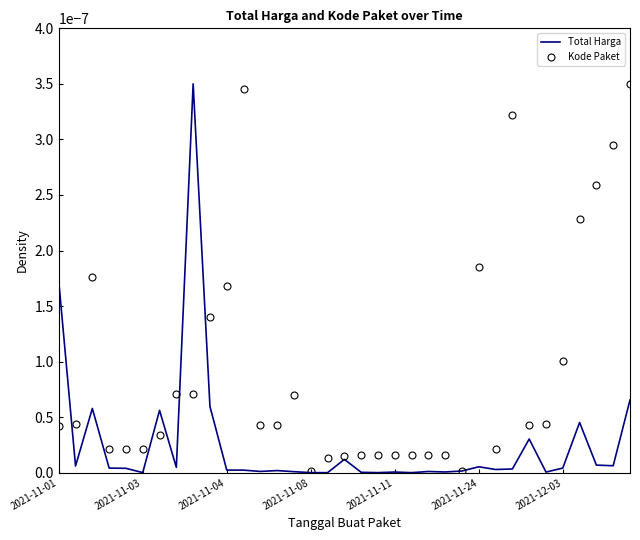

Which series has the largest total across all categories?

Kode Paket